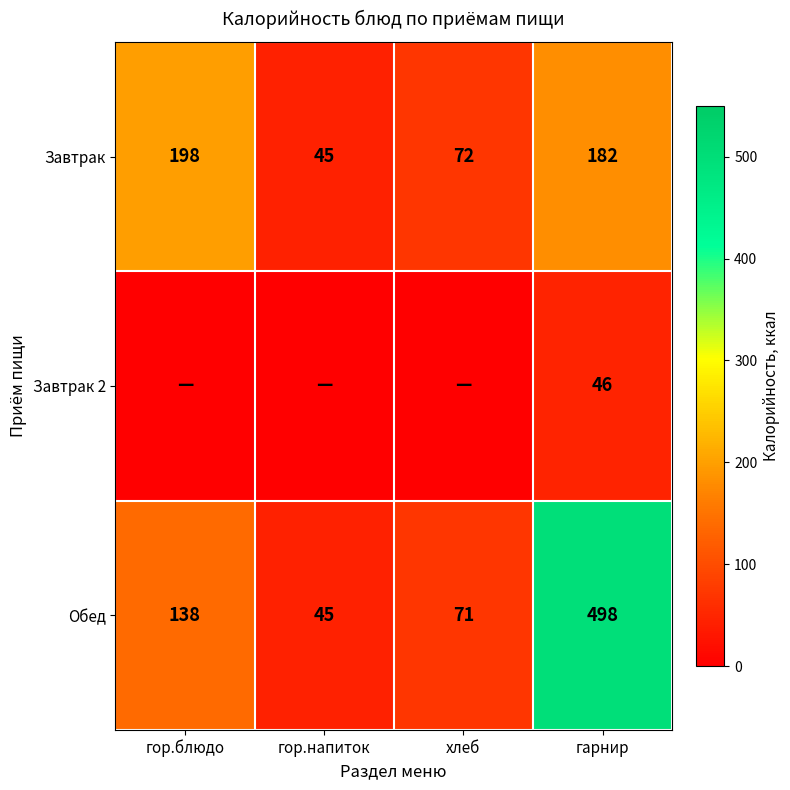

Count the number of categories in the chart.

4